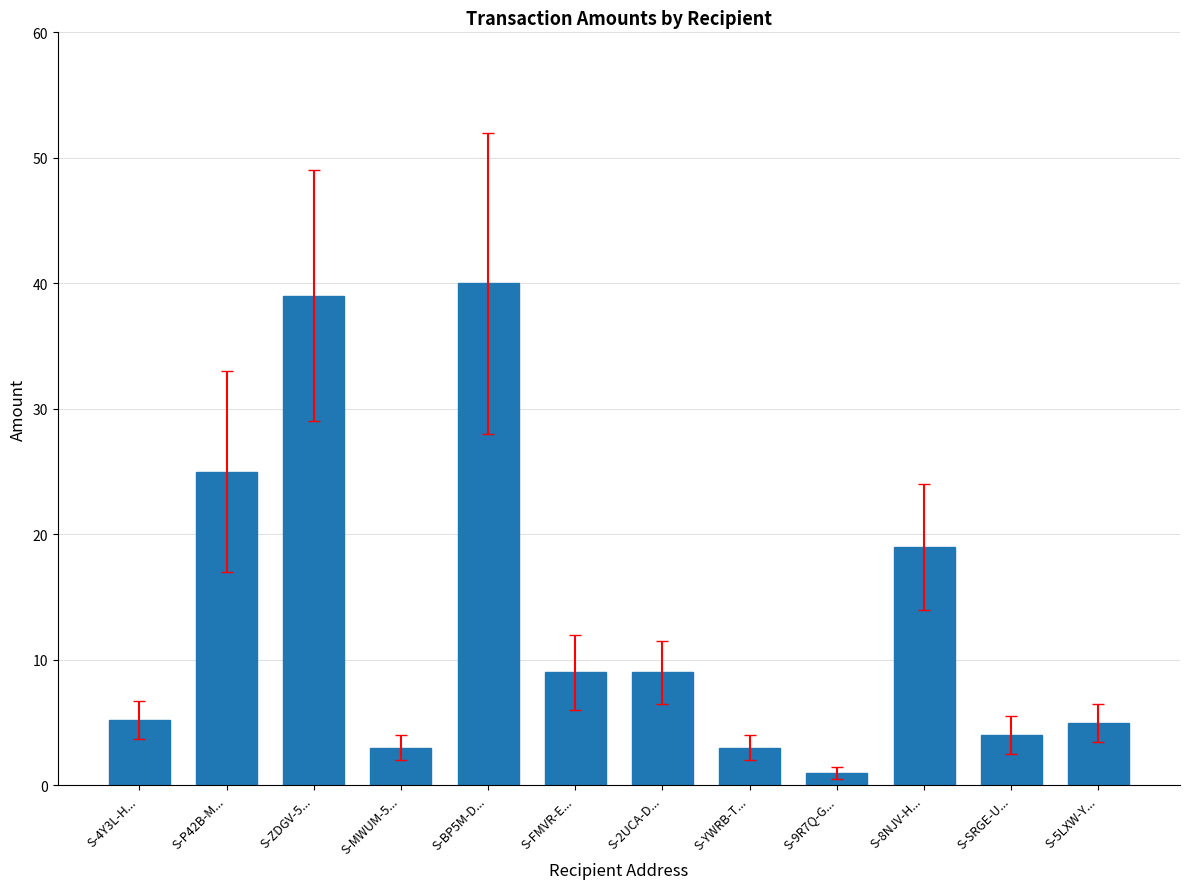

At which category does the chart reach its minimum across all series?

S-9R7Q-G...